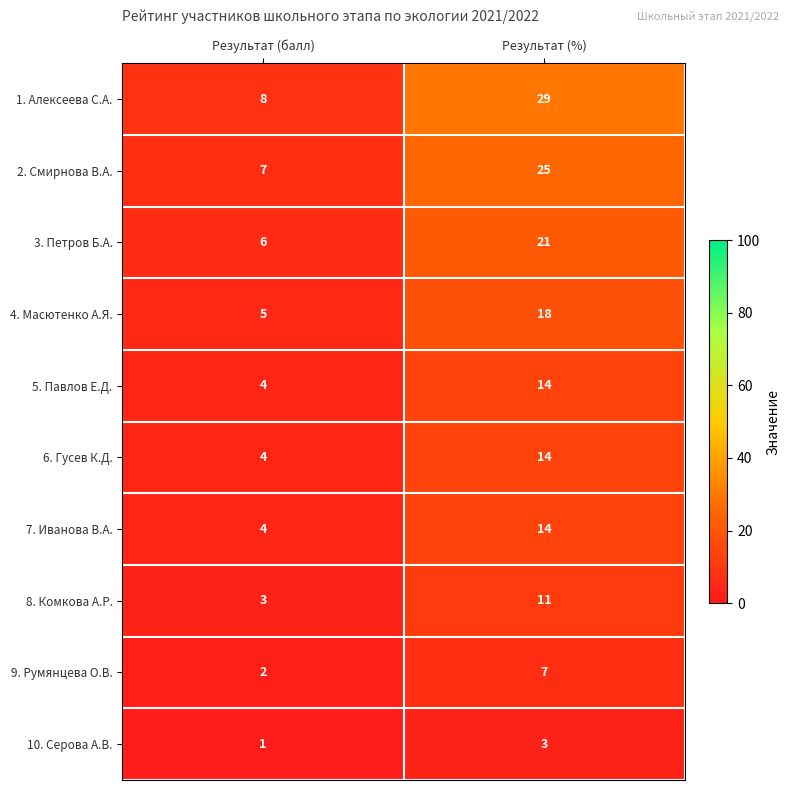

List the labels in order of 5. Павлов Е.Д. value, smallest first.

Результат (балл), Результат (%)